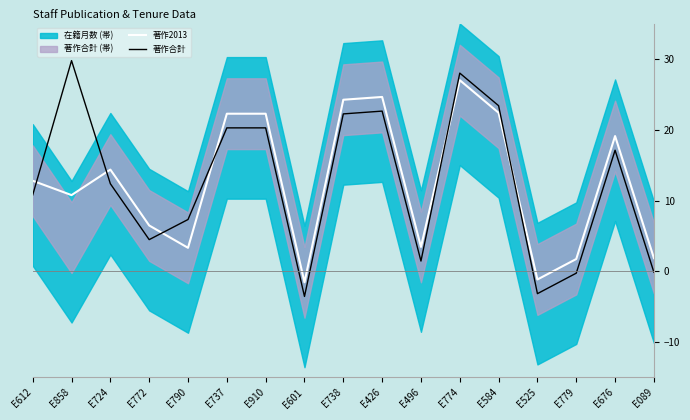

Is it true that 著作合計 equals 4.2 at E724?

False